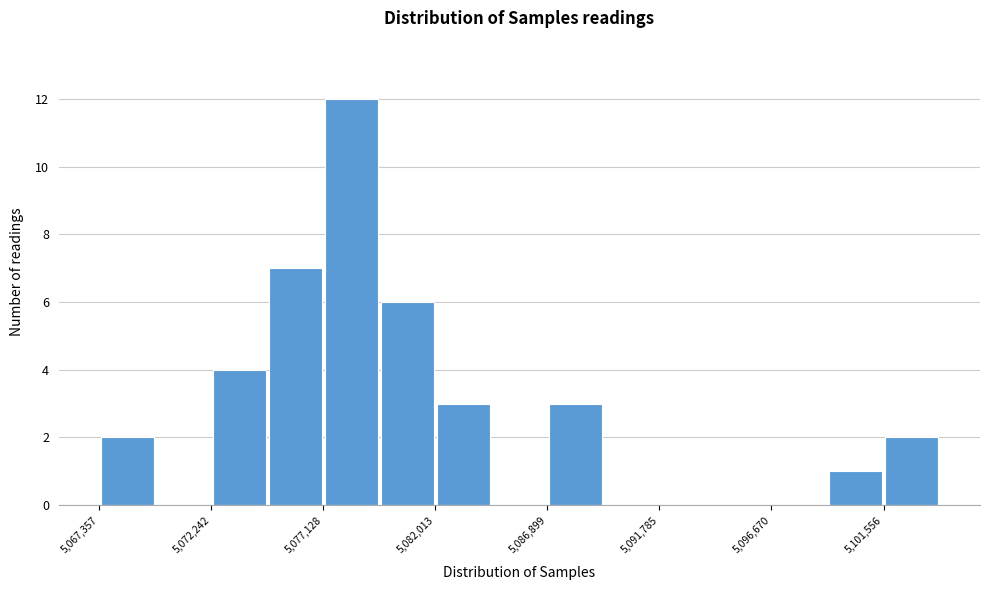

What is the height of the bar covering 5067500 to 5070000 on the x-axis? Neither the bar edges nor the heights are printed on the chart, so give them approximately, as read against the axes.

2